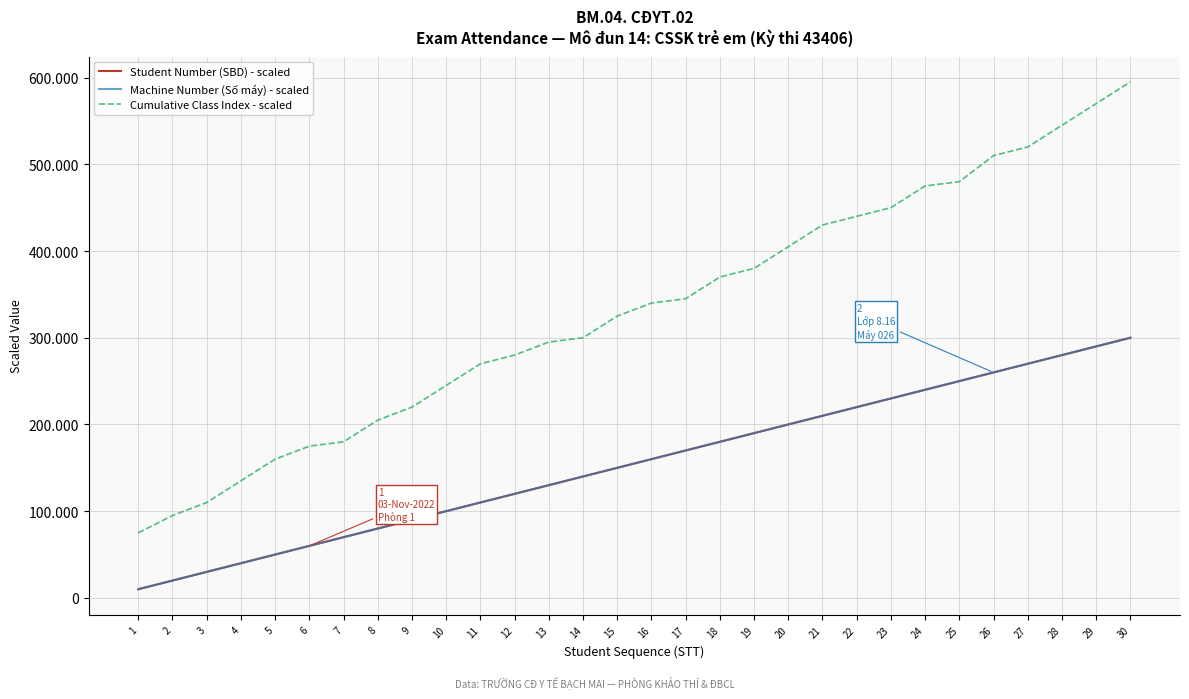

Rank the series by their maximum value, from highest to lowest.

Cumulative Class Index - scaled, Student Number (SBD) - scaled, Machine Number (Số máy) - scaled